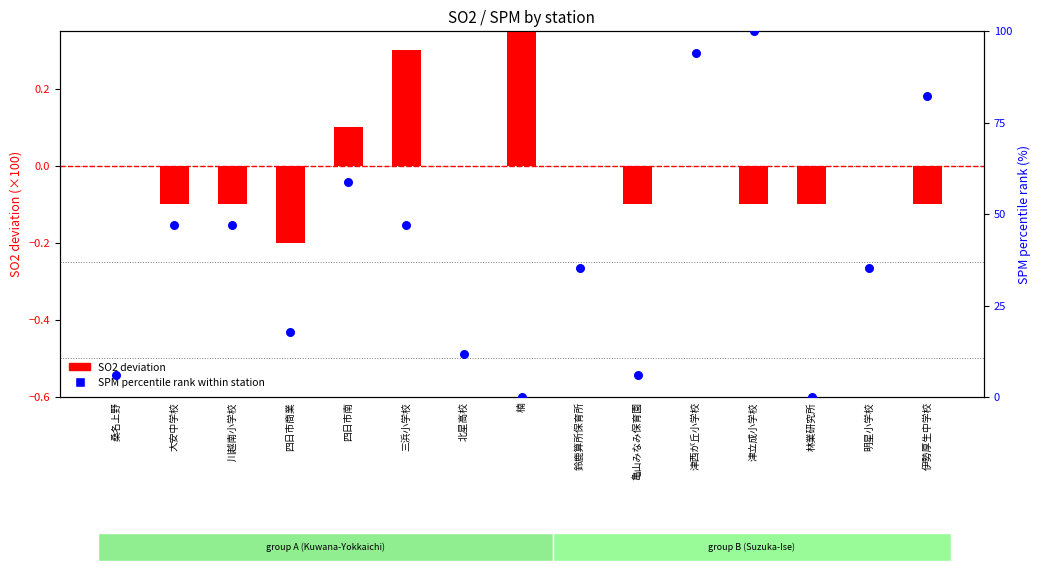

Which series contains the highest Y value?

SPM percentile rank